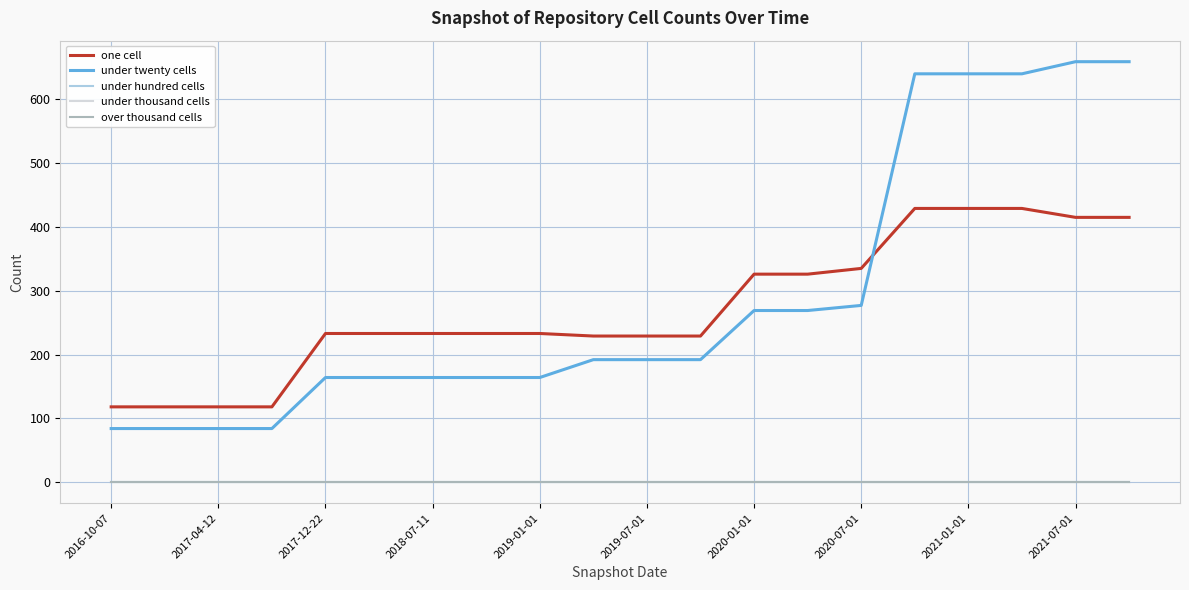

Which series has the largest total across all categories?

under twenty cells